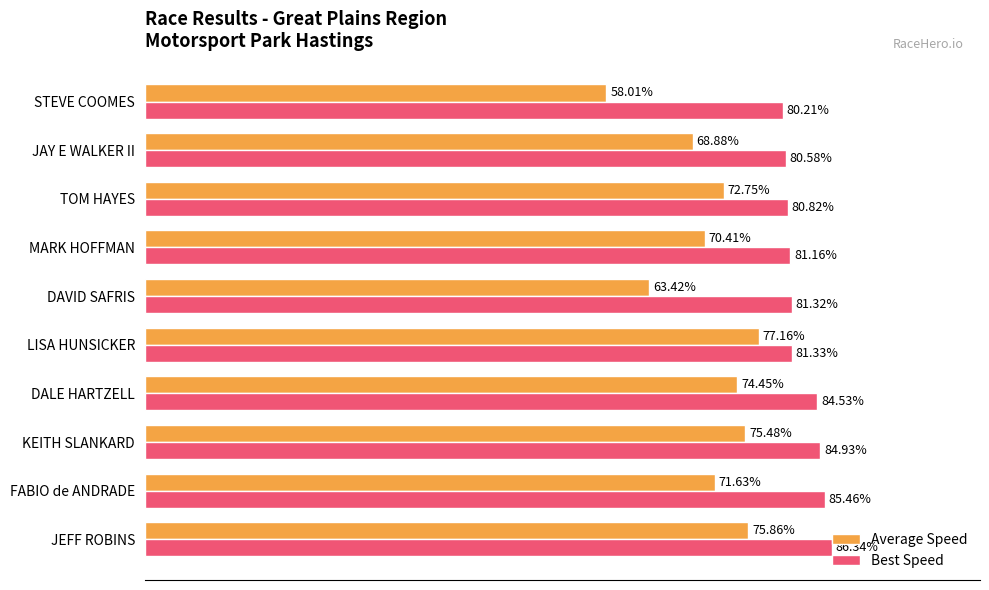

List the series in order of their overall mean, lowest first.

Average Speed, Best Speed